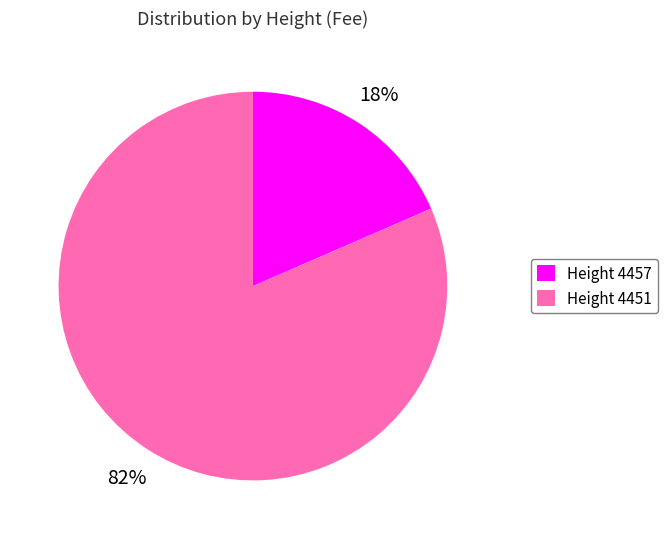

Between Height 4457 and Height 4451, which is larger?

Height 4451